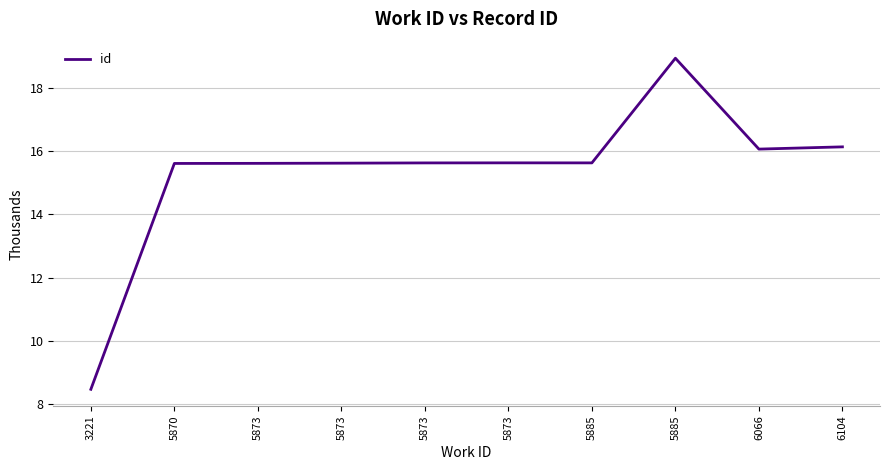

Between 5873 and 5873, which is larger?

5873